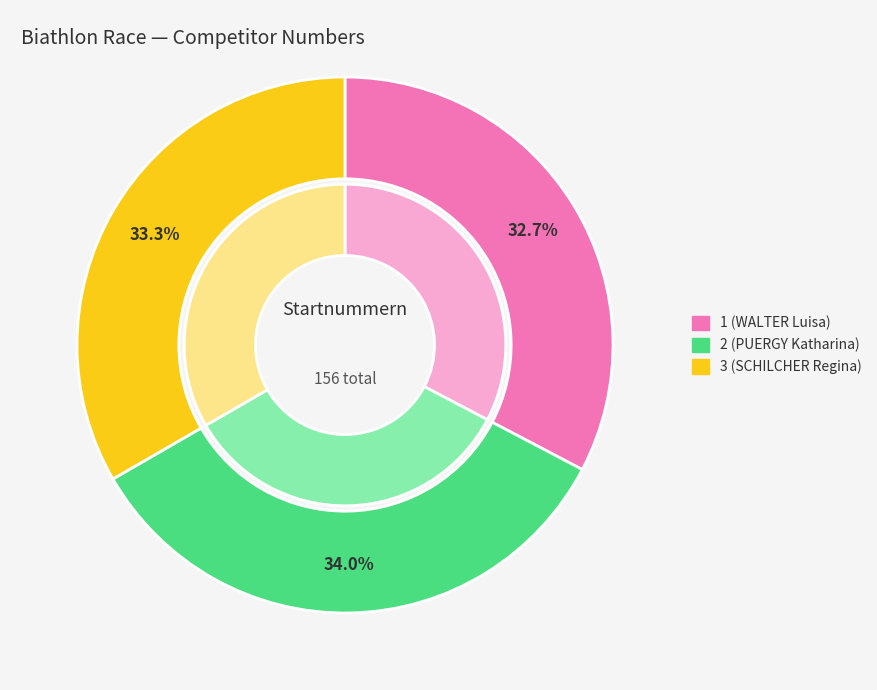

Does any single category account for the majority?

No